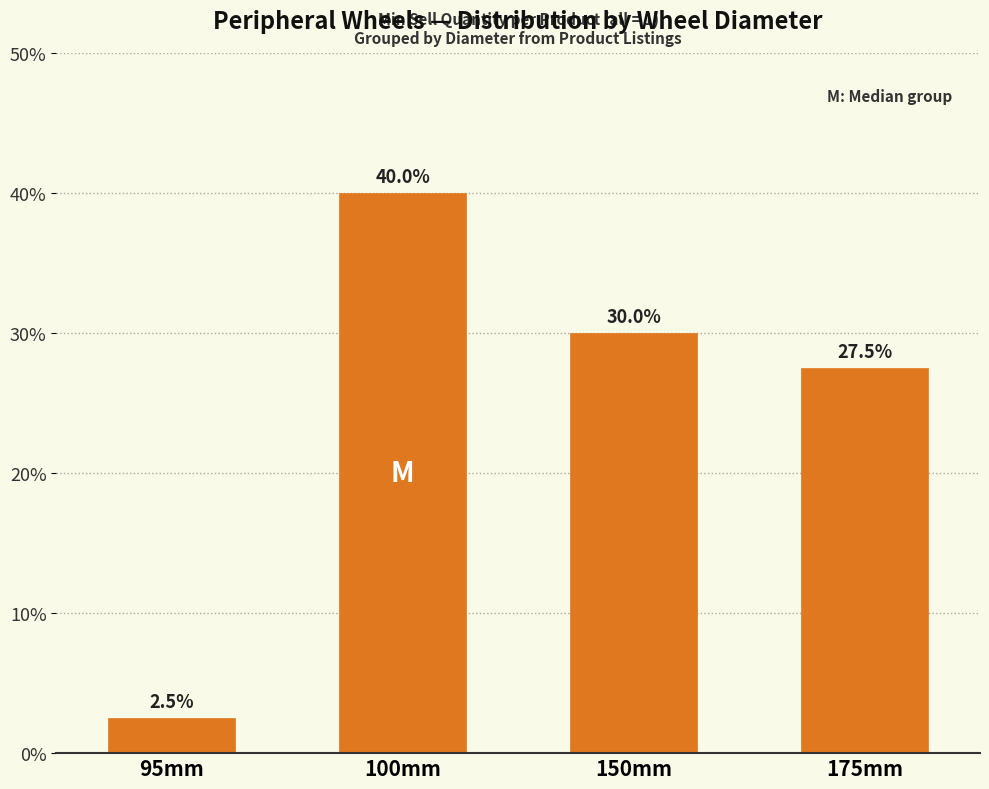

Reading left to right, extract all data points from this chart.

95mm=2.5	100mm=40.0	150mm=30.0	175mm=27.5